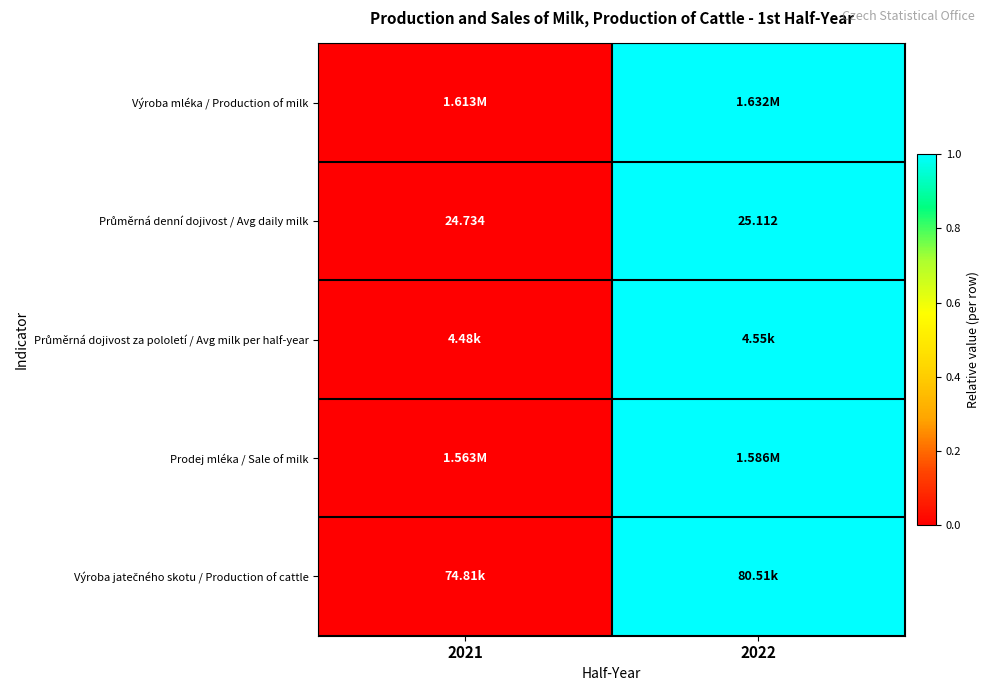

Is the value of Výroba mléka / Production of milk at 2021 greater than the value of Průměrná denní dojivost / Avg daily milk at 2022?

No